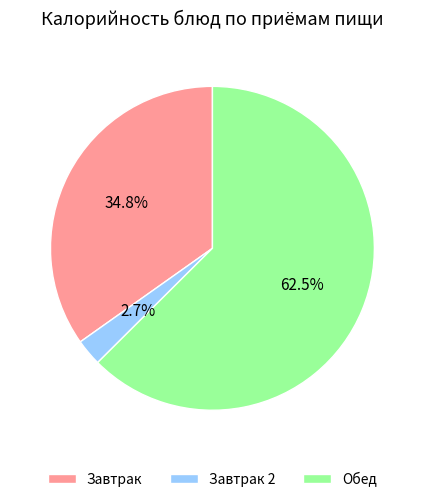

Is the sum of Завтрак and Завтрак 2 greater than half?

No